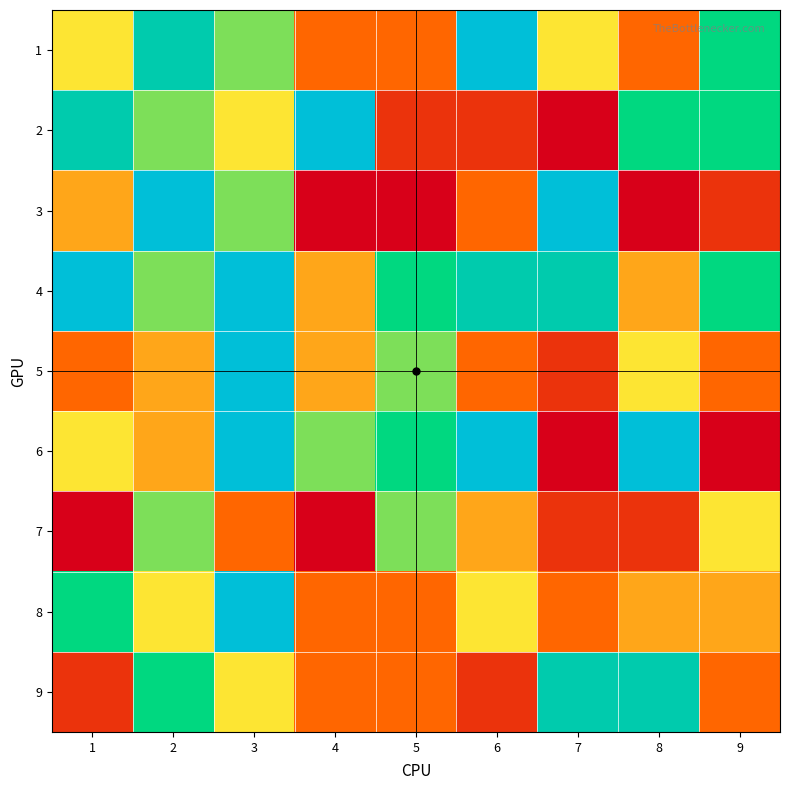

Which series has the largest range (max minus min)?

2